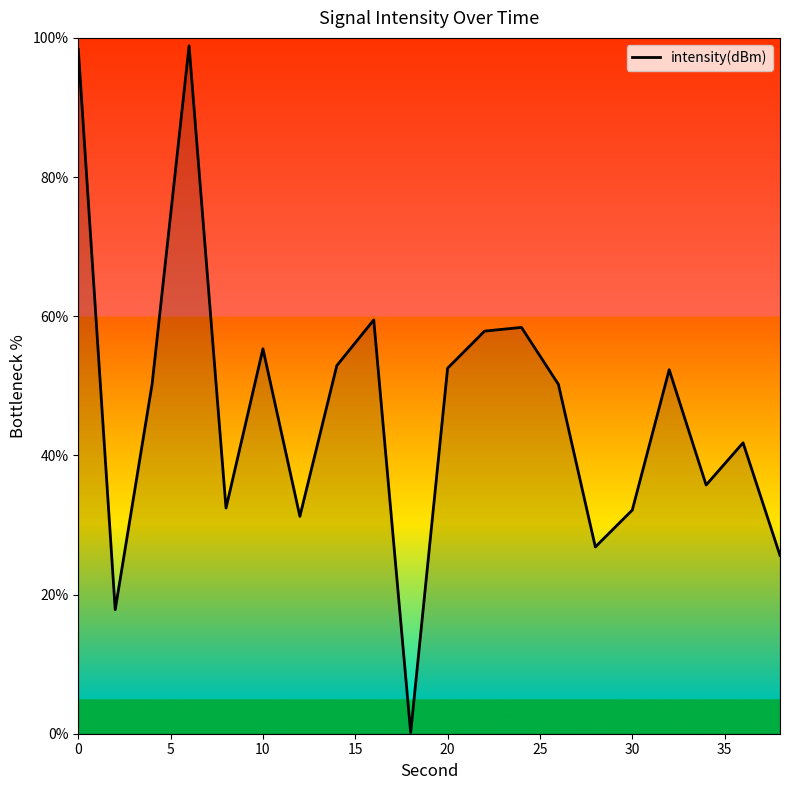

What is the difference between the maximum and minimum values?

98.7